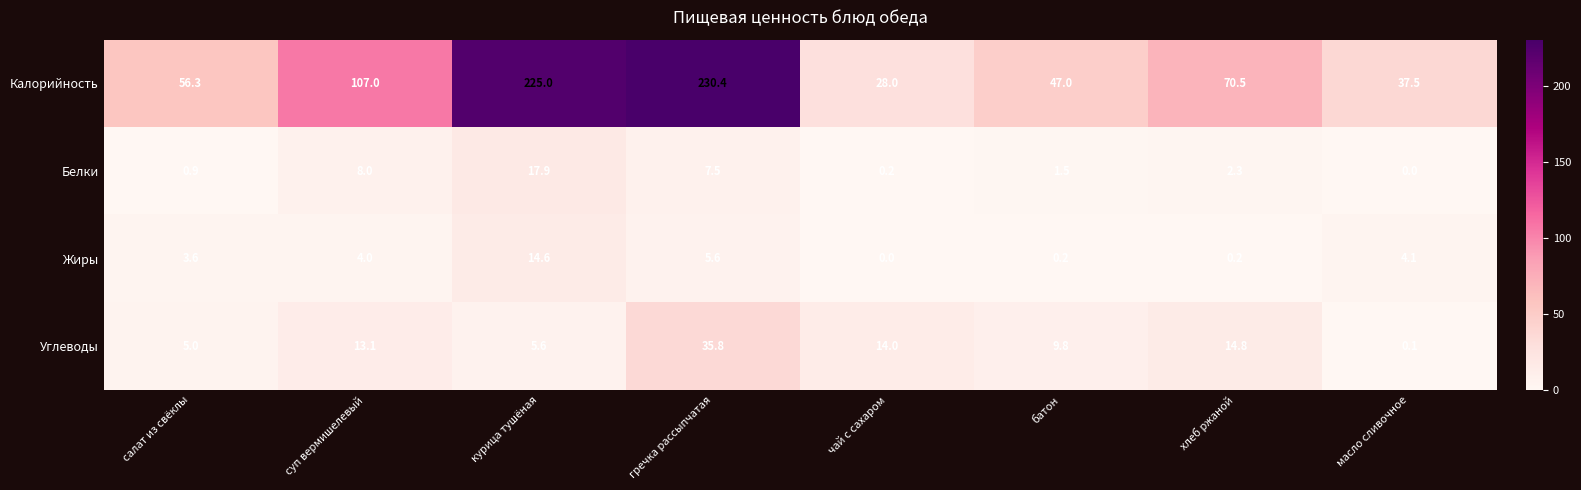

How many data points does each series have?

8